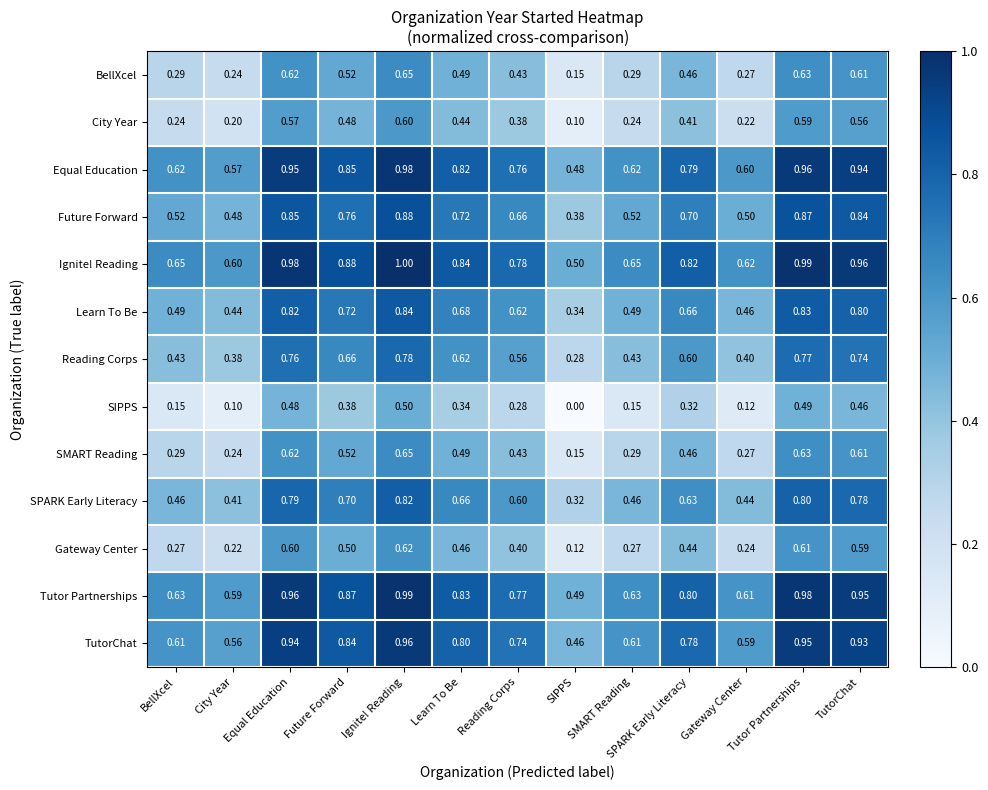

At which category is the sum across all series the highest?

Ignite! Reading